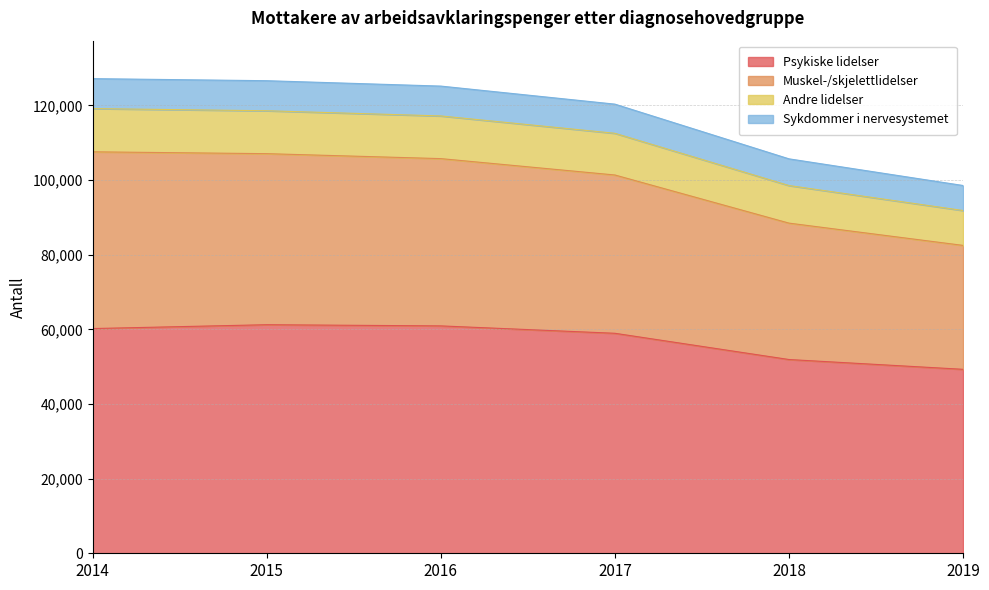

True or false: Muskel-/skjelettlidelser has more than 0 interior local peaks.

False